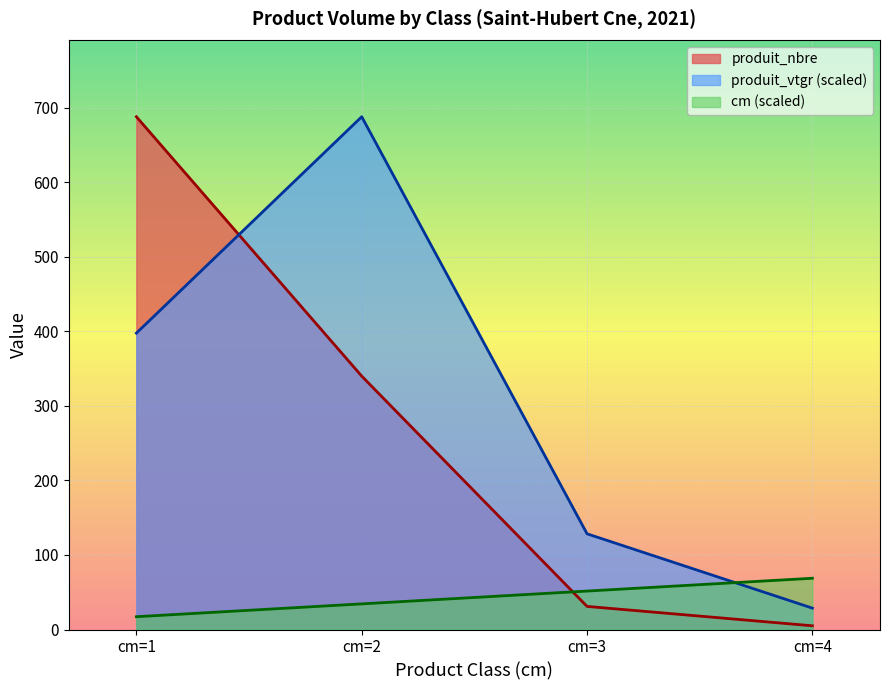

At which category does produit_vtgr reach its first local peak?

cm=2